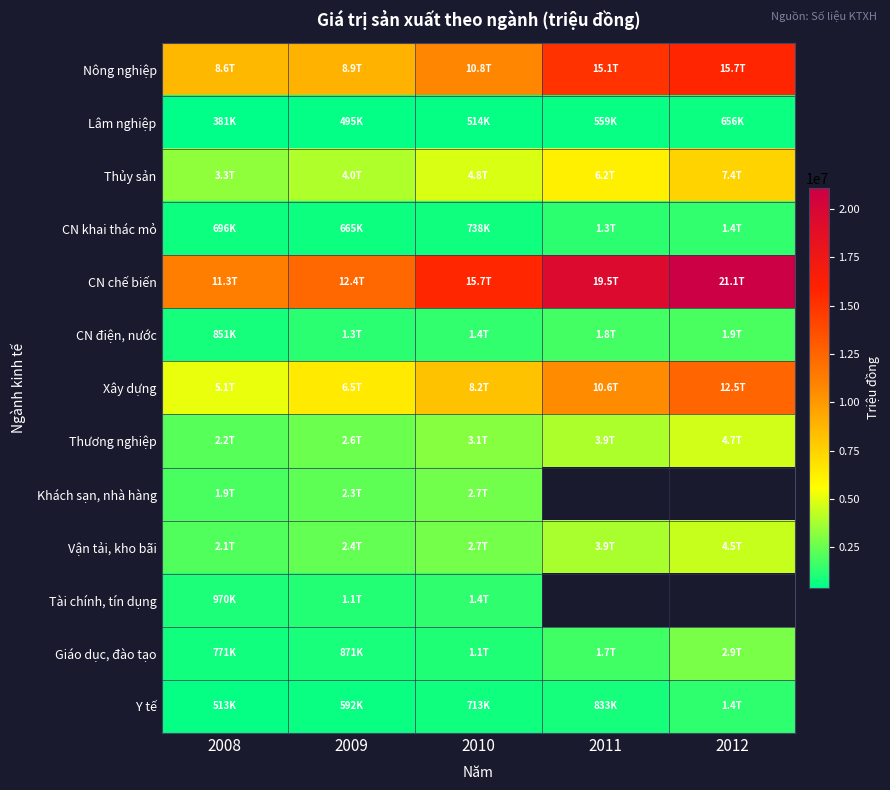

How many data points in Thủy sản are above 4801800?

2